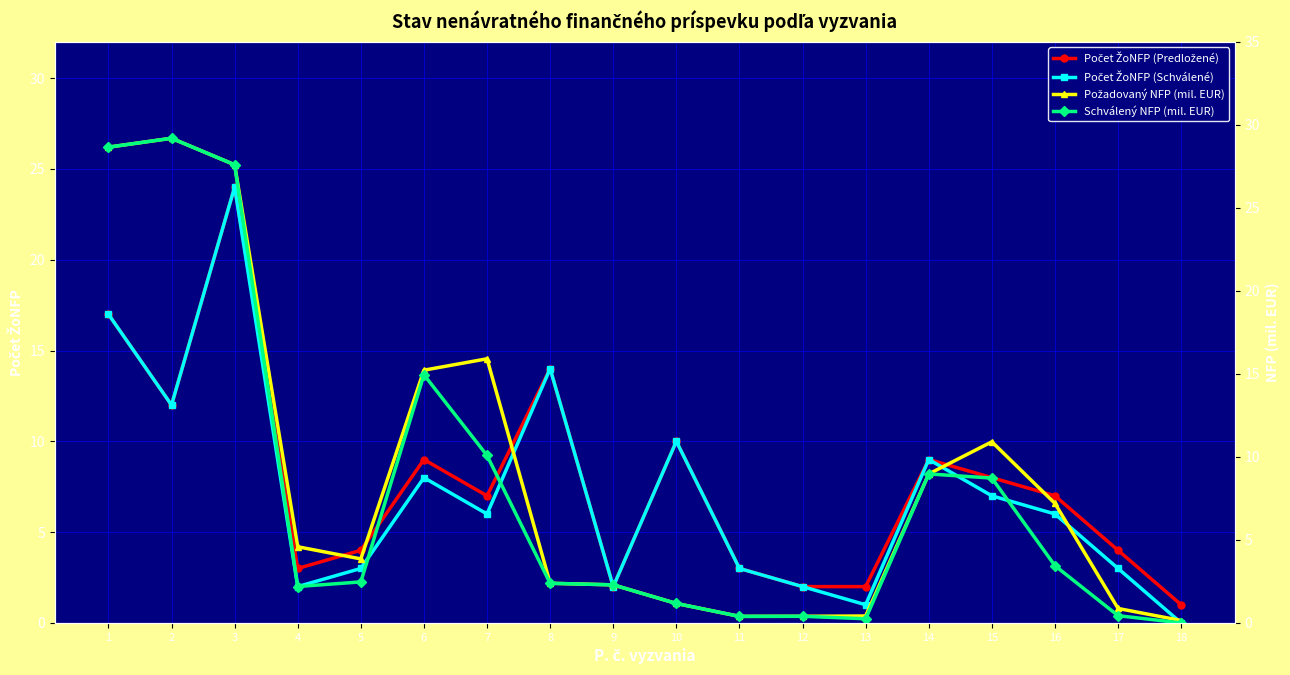

Which series has the largest total across all categories?

Požadovaný NFP (mil. EUR)